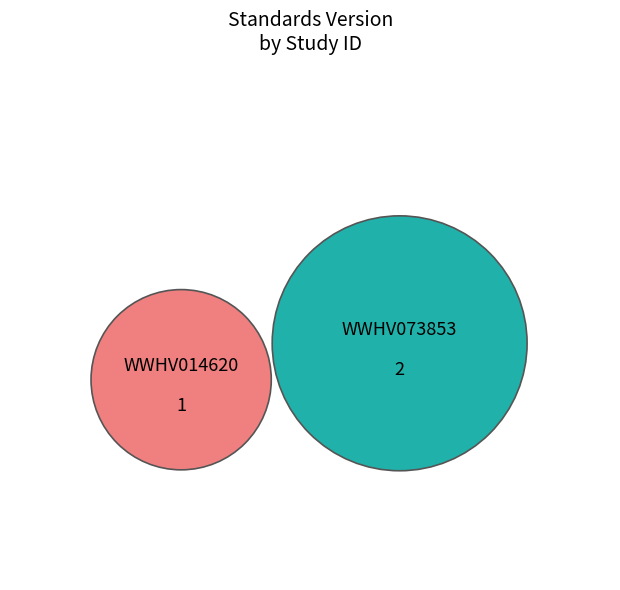

What is the change in value from WWHV014620 to WWHV073853?

+1